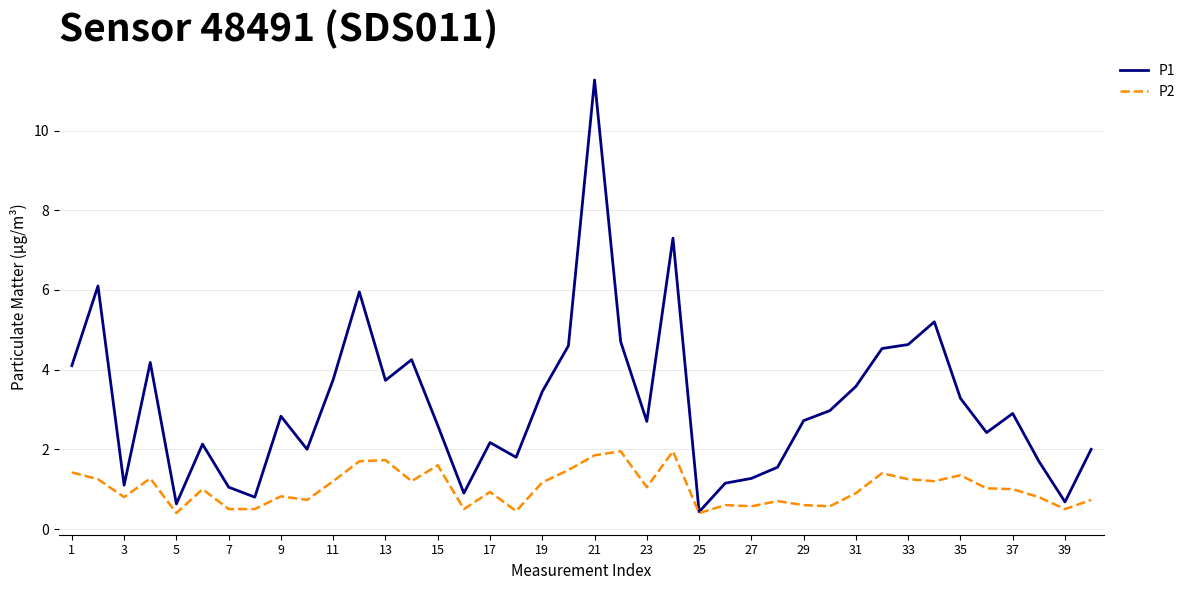

How many distinct data groups are displayed?

2